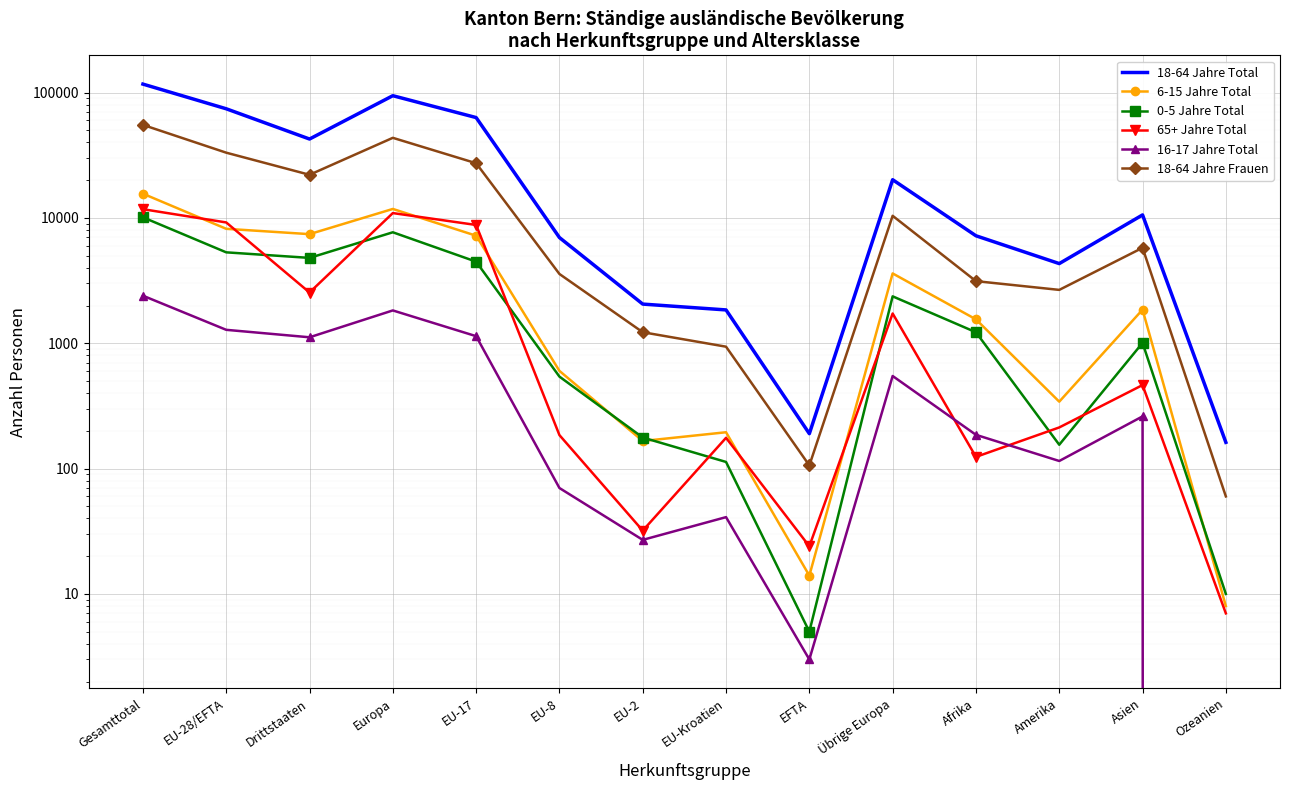

True or false: 18-64 Jahre Total has more than 2 points higher than both neighbors.

True